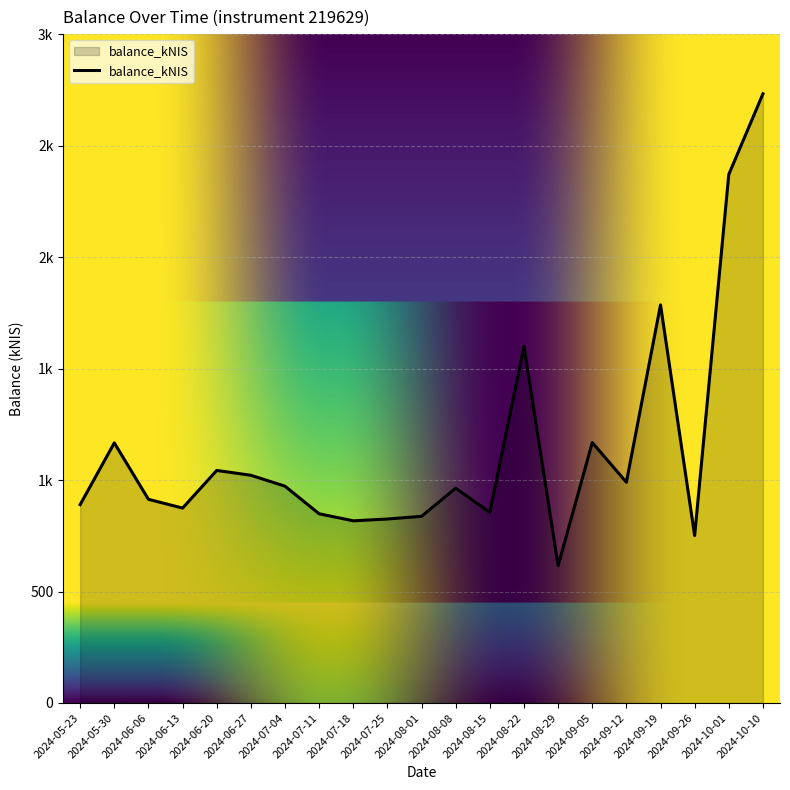

Which label corresponds to the largest value in the chart?

2024-10-10